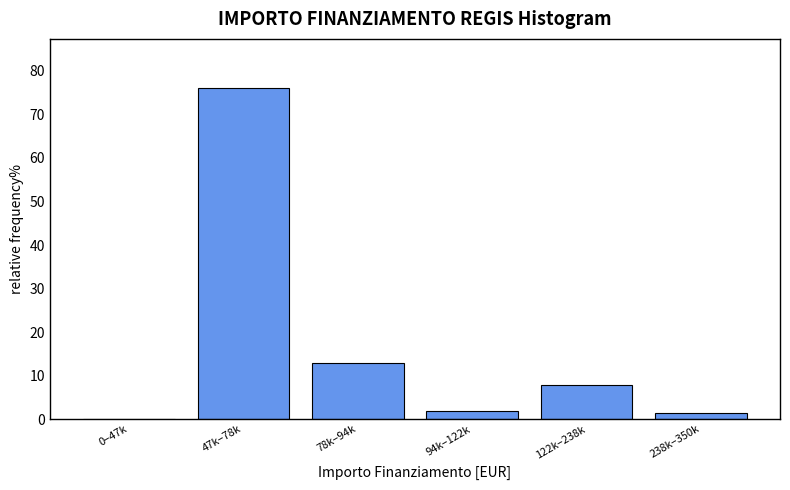

Reading right to left, transcribe all the data shown in this chart.

238k–350k=1.3	122k–238k=7.8	94k–122k=1.9	78k–94k=13.0	47k–78k=76.0	0–47k=0.0